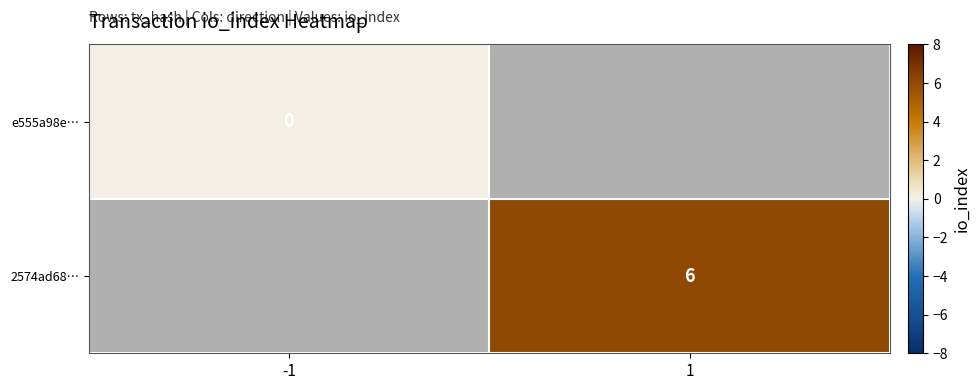

True or false: 2574ad68… has a value of 6 at 1.

True